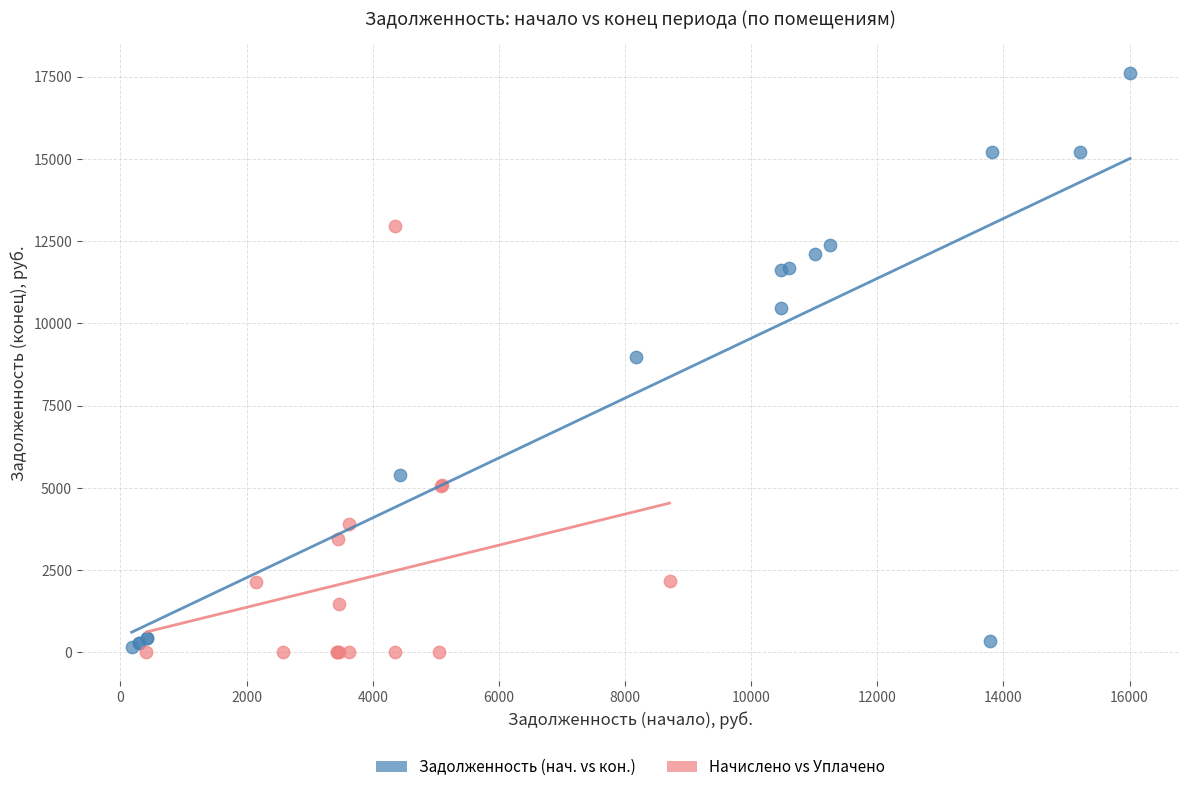

Which series reaches the maximum Y coordinate?

Задолженность (нач. vs кон.)